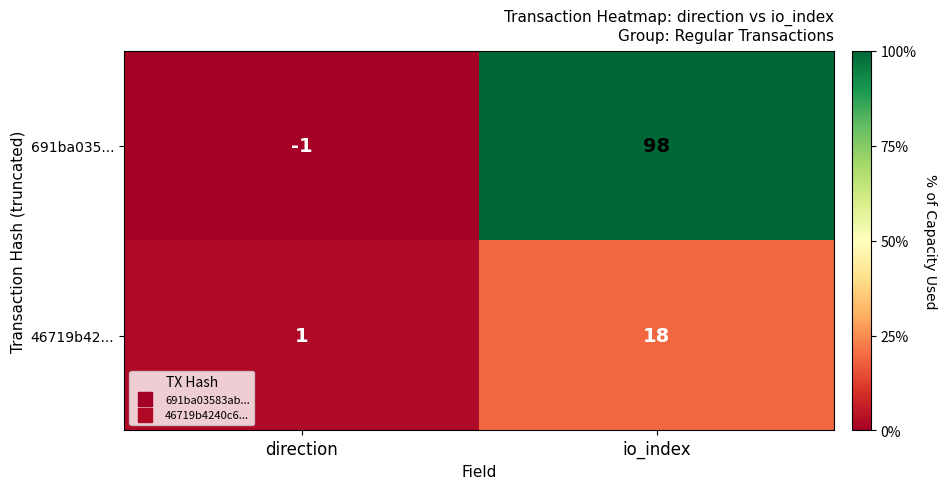

What is the spread (max minus min) of values at direction?

2